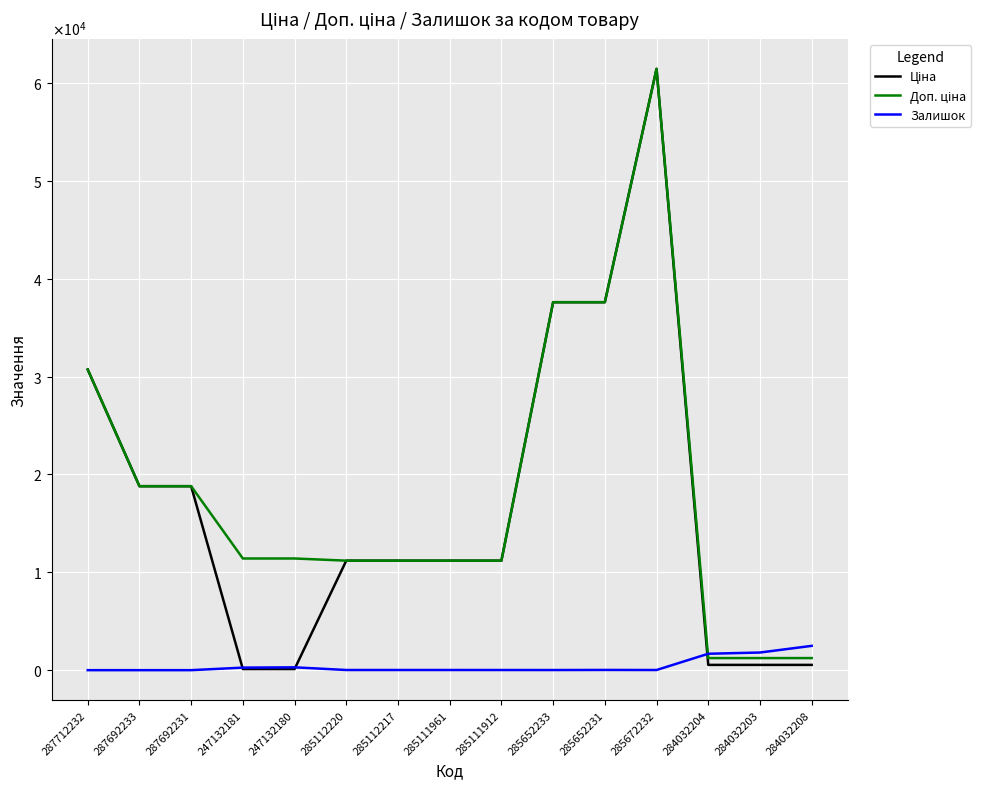

Which label corresponds to the largest value in the chart?

285672232